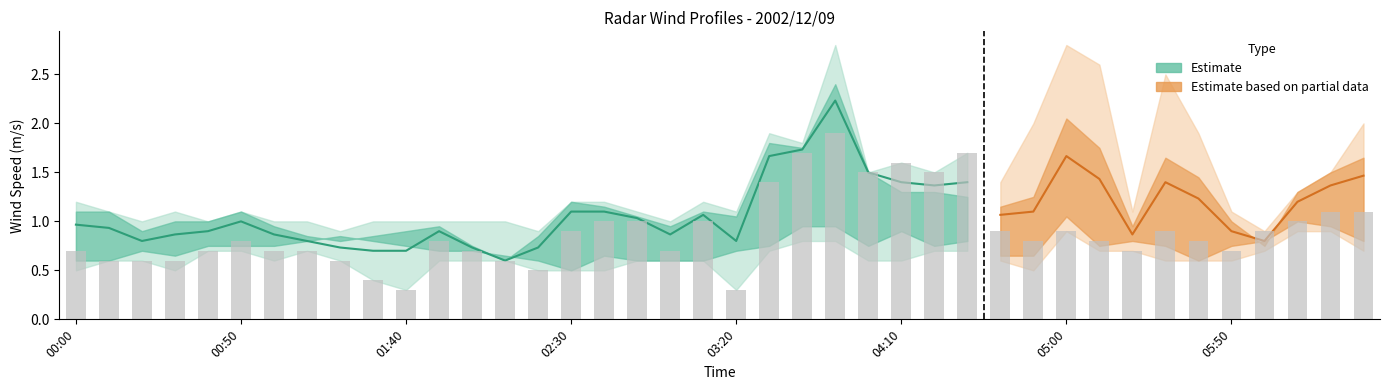

What is the label of the 3rd bar from the right?

2002/12/09 06:10